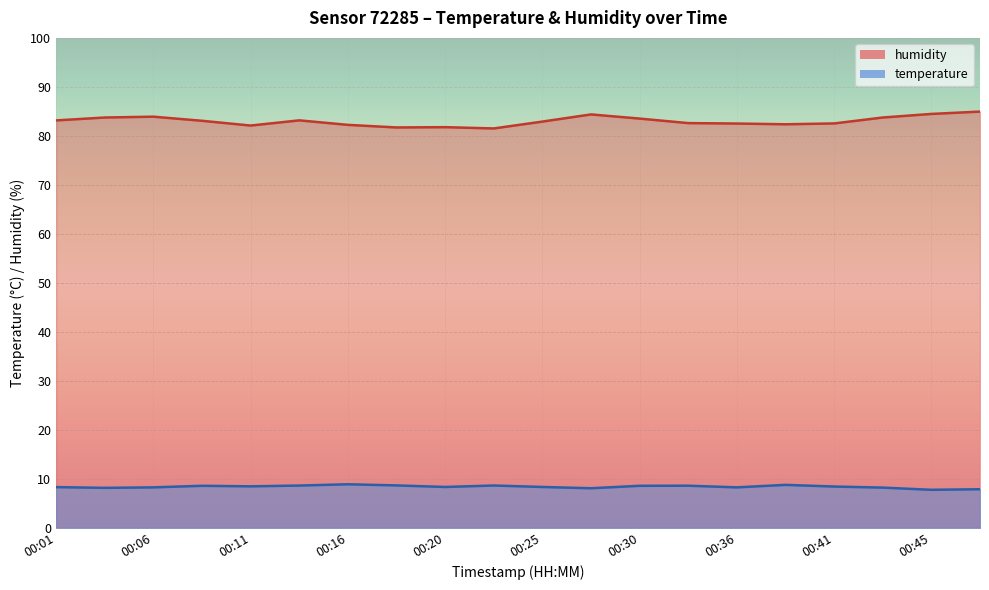

Count the number of categories in the chart.

20